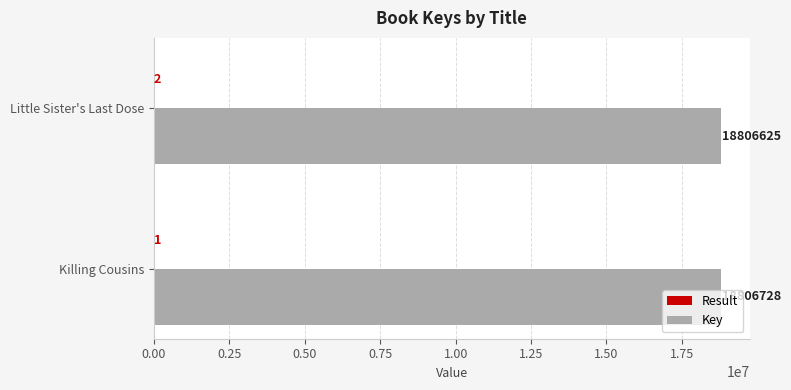

At which category is the sum across all series the highest?

Killing Cousins